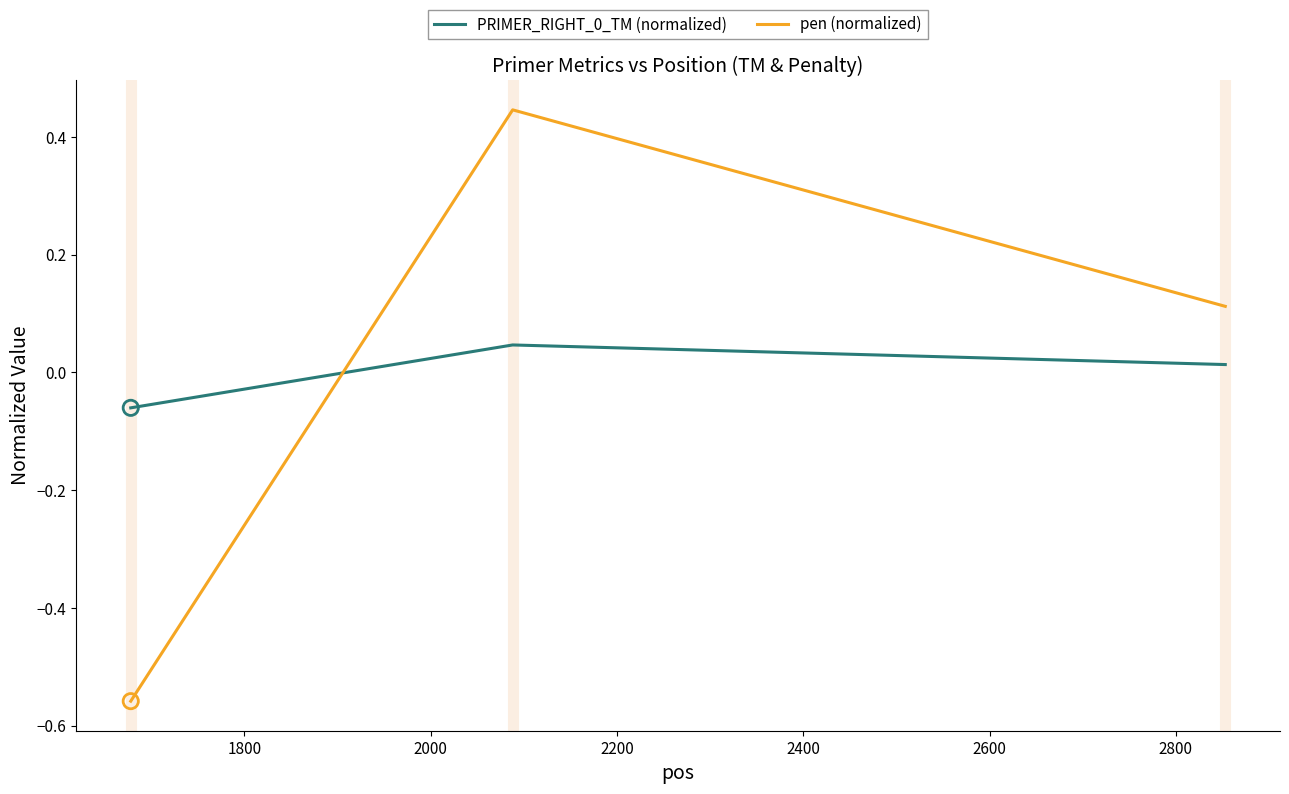

Which series has the widest spread of values?

pen (normalized)